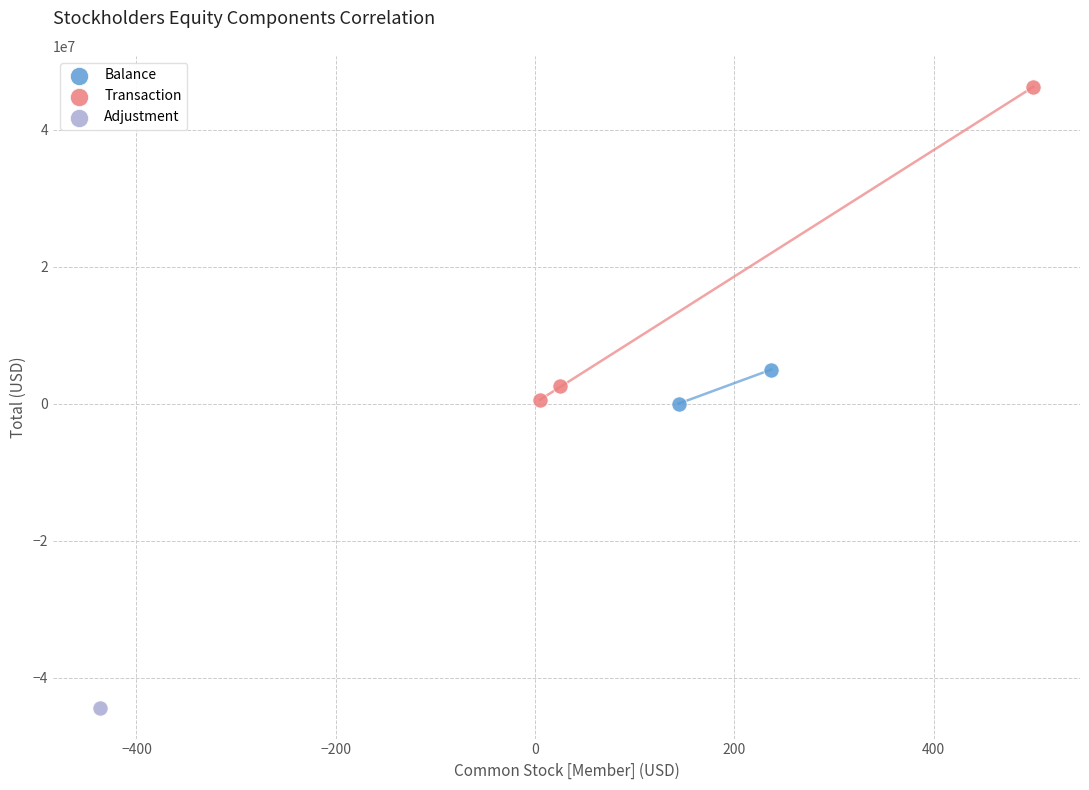

What are all the series names shown in the legend?

Balance, Transaction, Adjustment